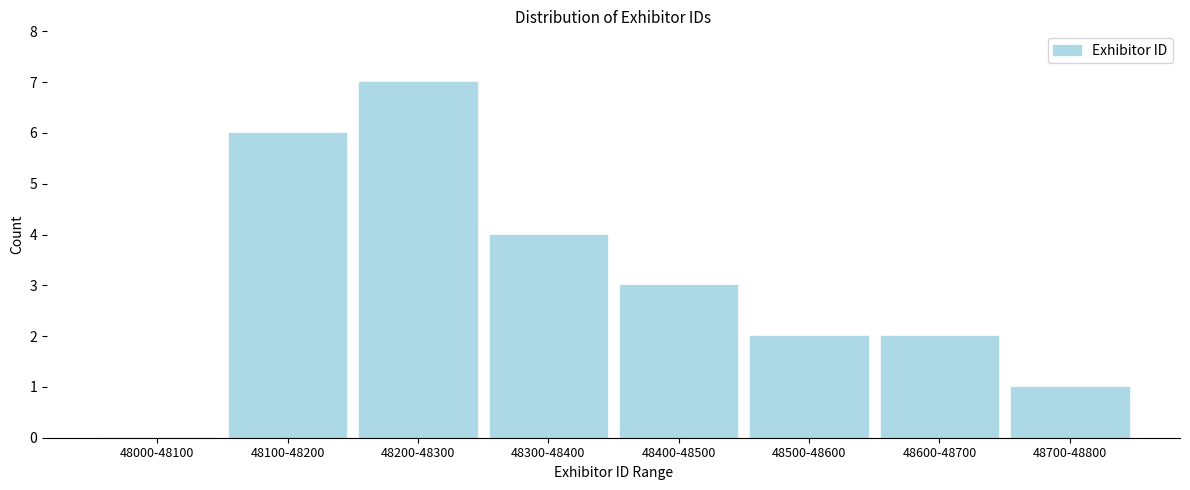

Reading left to right, transcribe all the data shown in this chart.

48000-48100=0	48100-48200=6	48200-48300=7	48300-48400=4	48400-48500=3	48500-48600=2	48600-48700=2	48700-48800=1